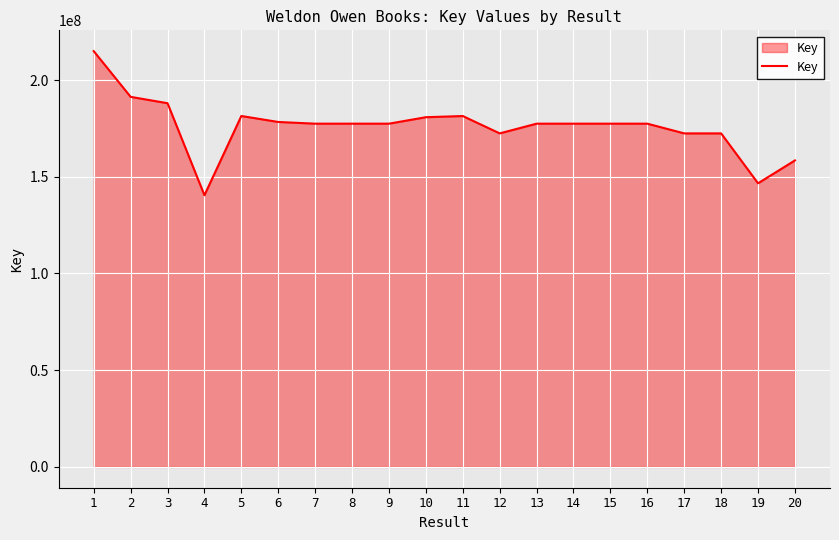

The chart shows a value of 95405037 at 15. True or false?

False